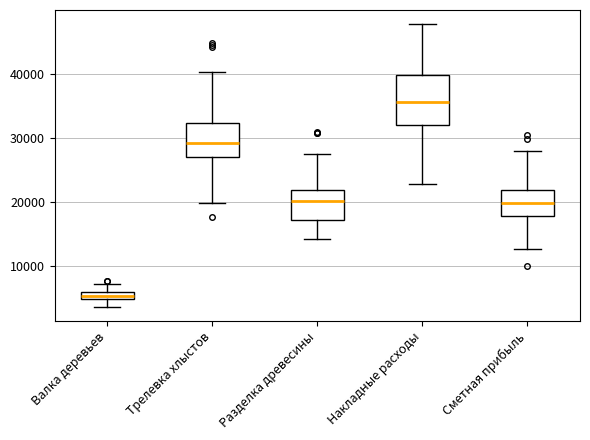

Which box has the lowest median line?

Валка деревьев